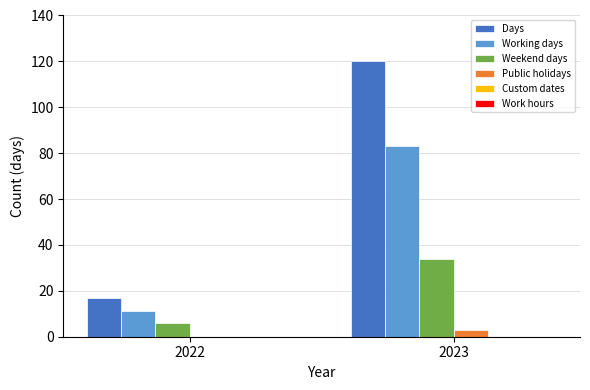

What is the total value across all series at 2023?

240